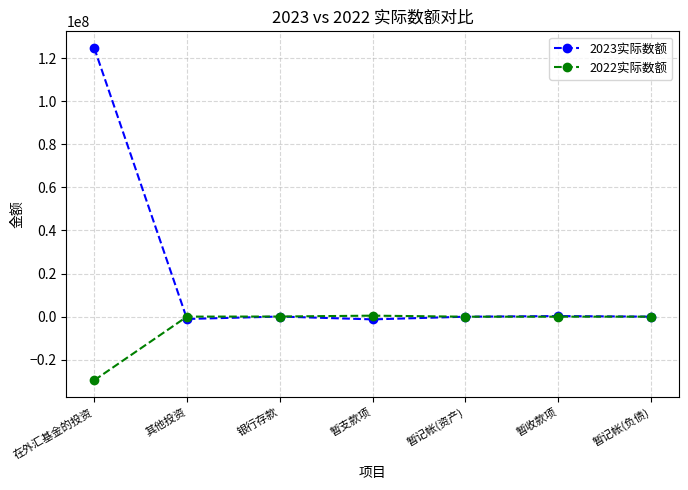

What value does the 2022实际数额 series have at 暂记帐(负债), to the nearest 100?

-10400